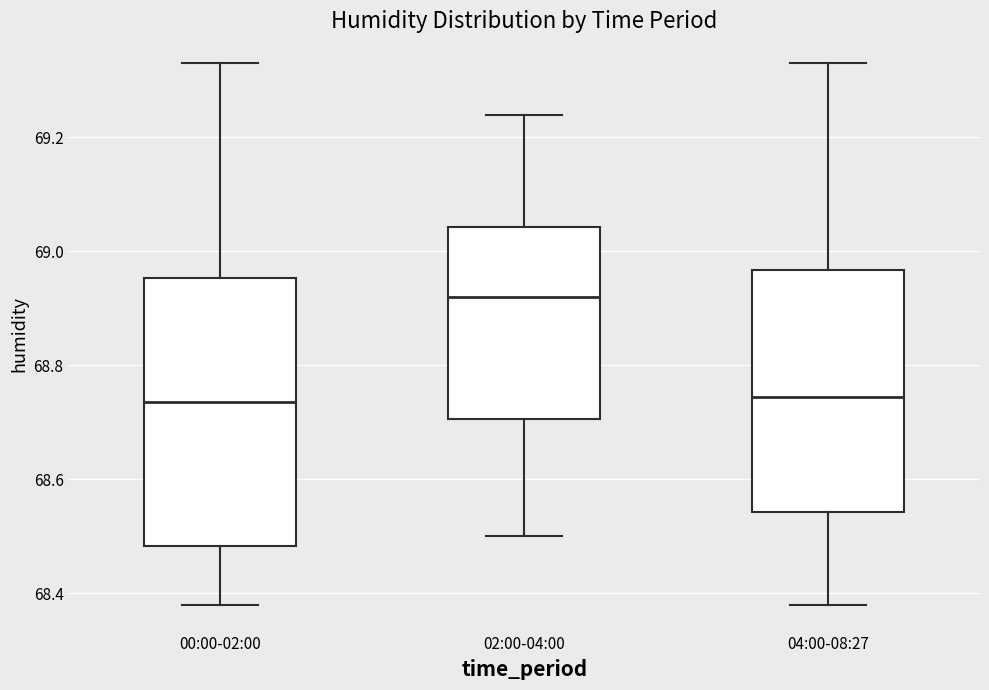

Reading left to right, read every box against the y-axis: the position of its median line, the range the box covers, and the ends of its whiskers. The values are not printed on the chart, so give them approximately, as read against the axis.

00:00-02:00: median 68.74, box 68.48 to 68.96, whiskers 68.38 to 69.34
02:00-04:00: median 68.92, box 68.70 to 69.04, whiskers 68.50 to 69.24
04:00-08:27: median 68.74, box 68.54 to 68.96, whiskers 68.38 to 69.34